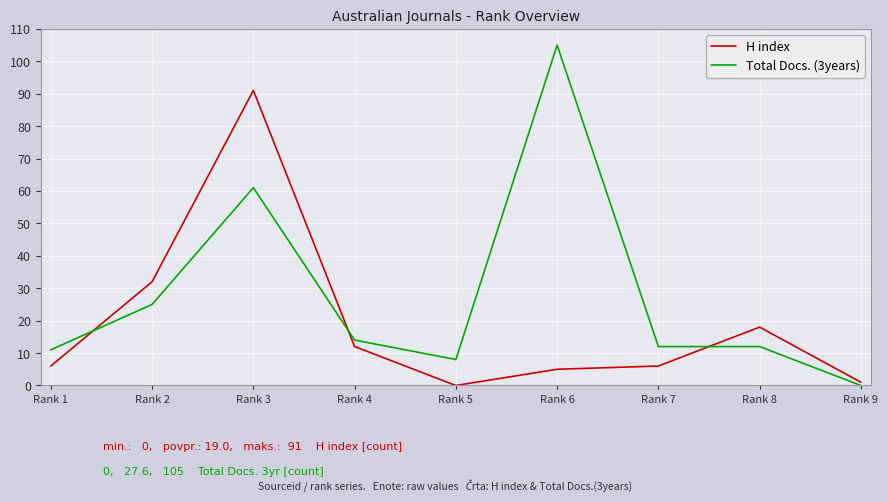

Which series has the widest spread of values?

Total Docs. (3years)